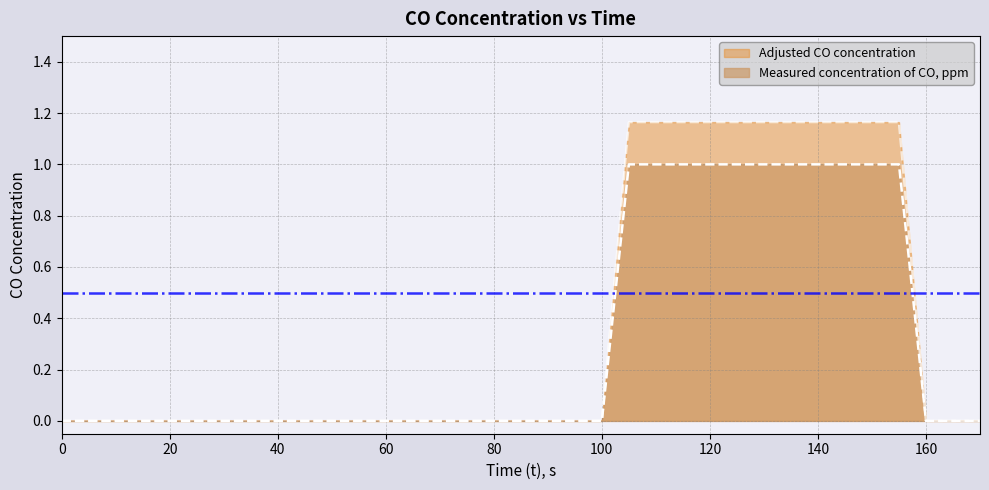

True or false: Measured concentration of CO, ppm and Adjusted CO concentration cross at least once.

False